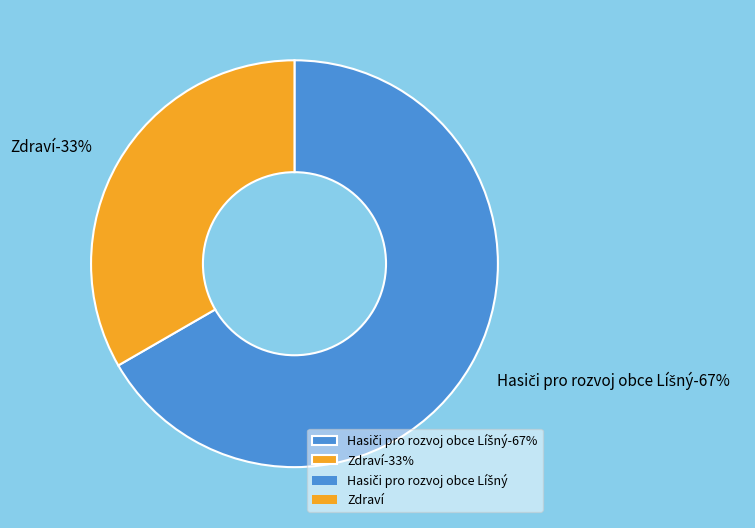

How many segments does this pie chart have?

2